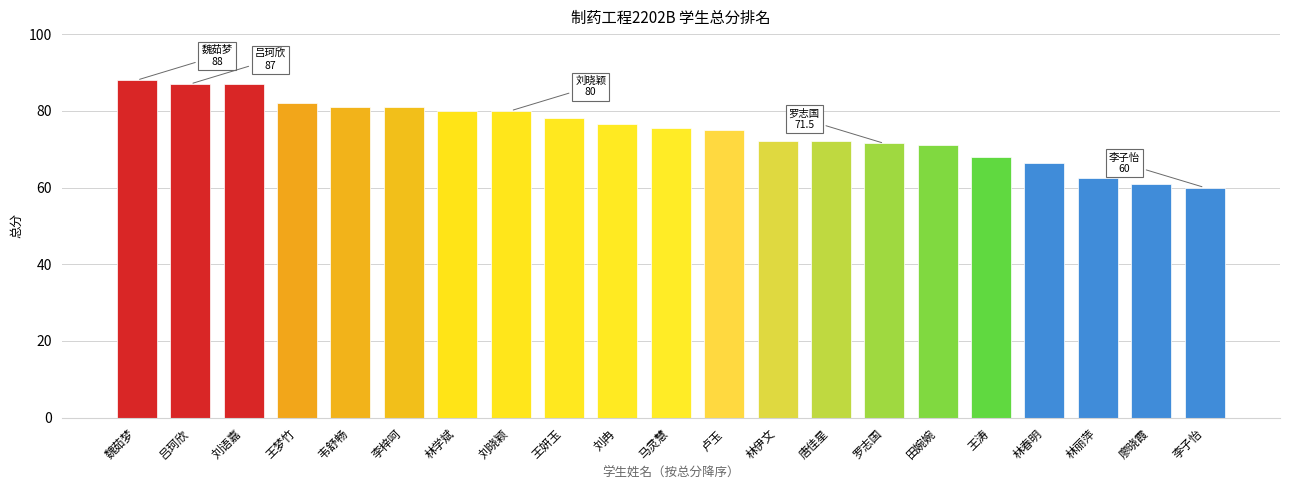

What is the difference between the values at 韦舒畅 and 林丽萍?

18.5